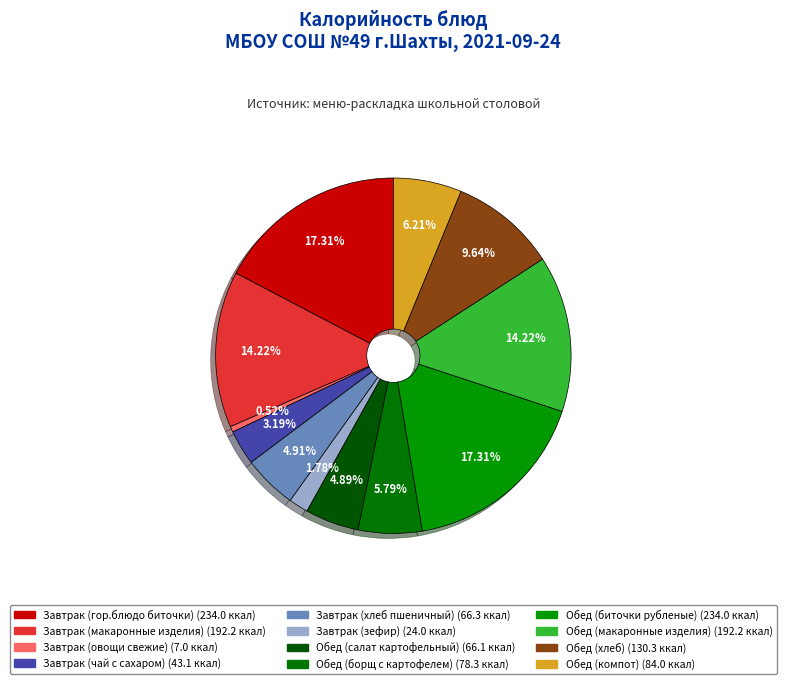

Which category has the smallest portion of the pie?

Завтрак (овощи свежие)